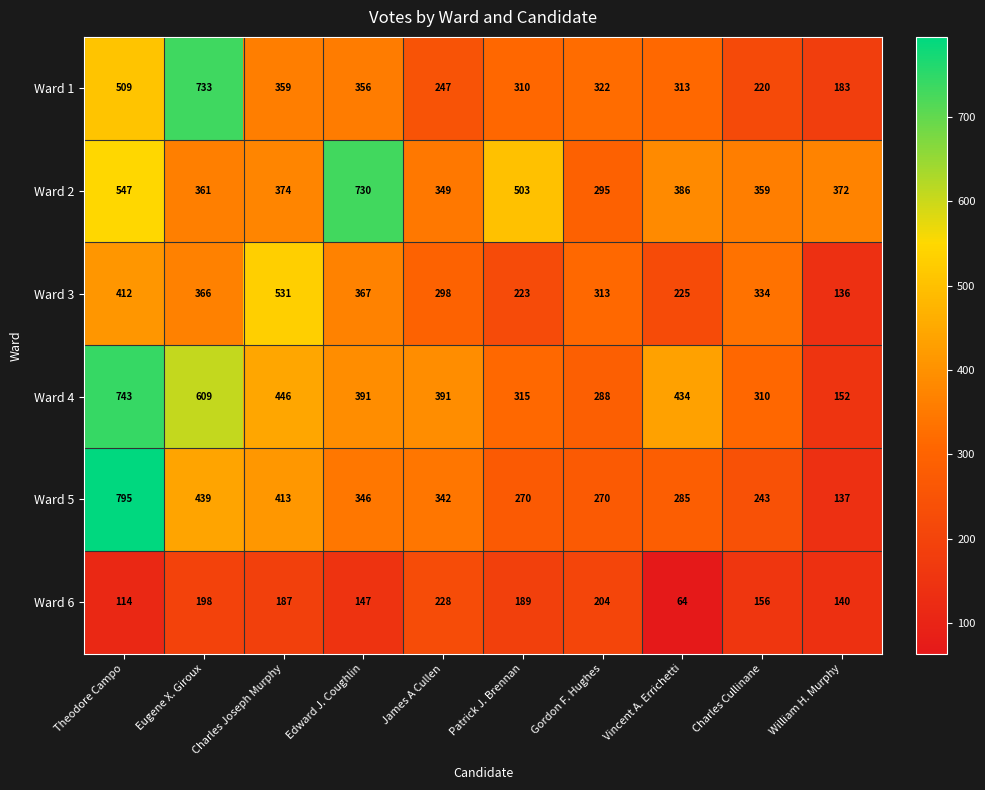

Is it true that Ward 2 equals 374 at Charles Joseph Murphy?

True